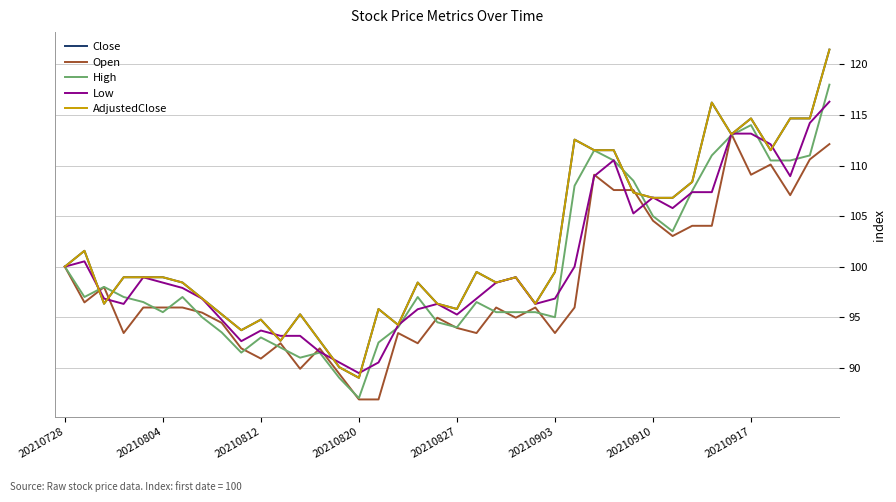

What is the lowest value of the High series?

87.0